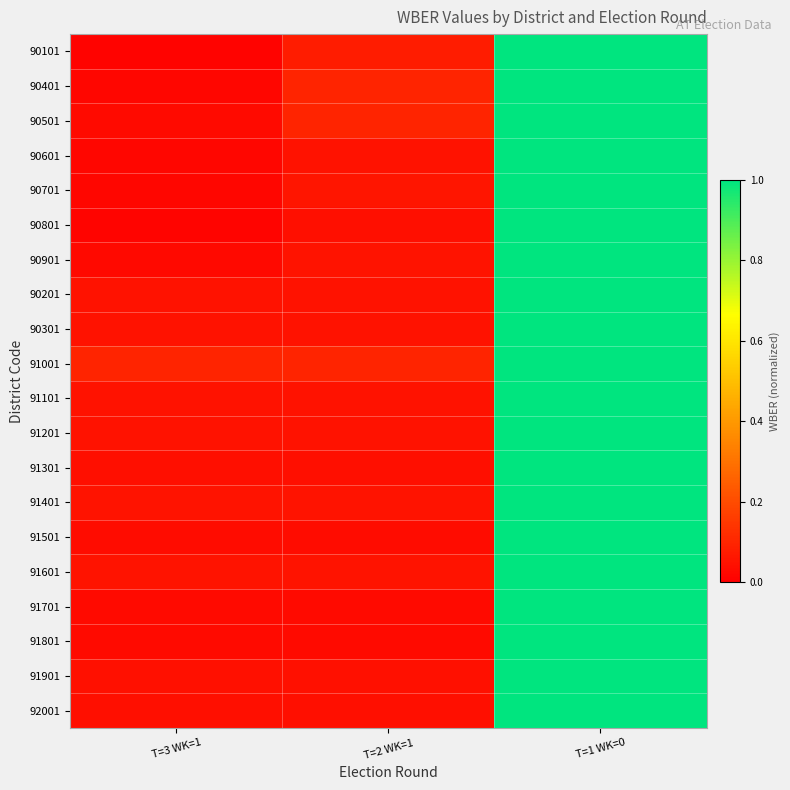

What is the spread (max minus min) of values at T=2 WK=1?

0.1